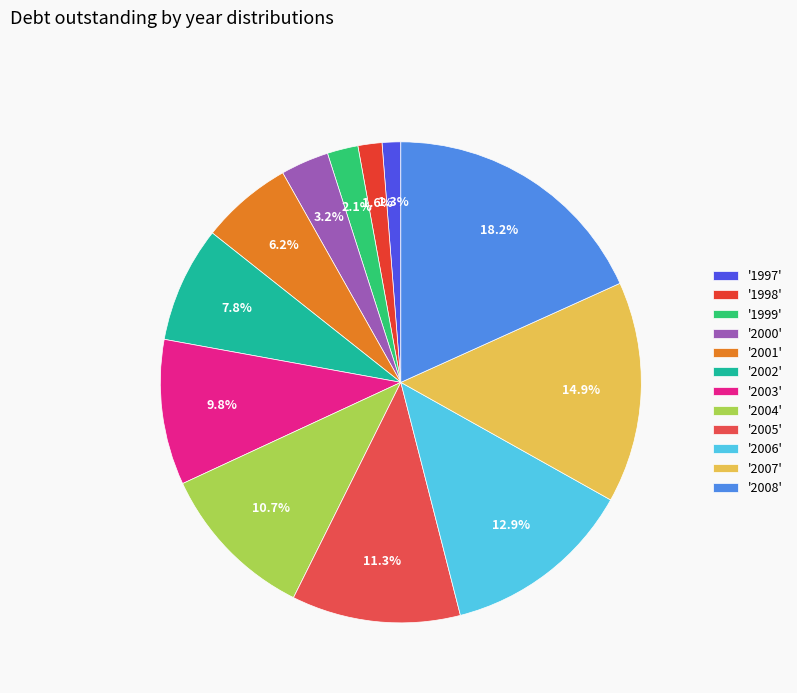

Count the number of slices in the pie.

12